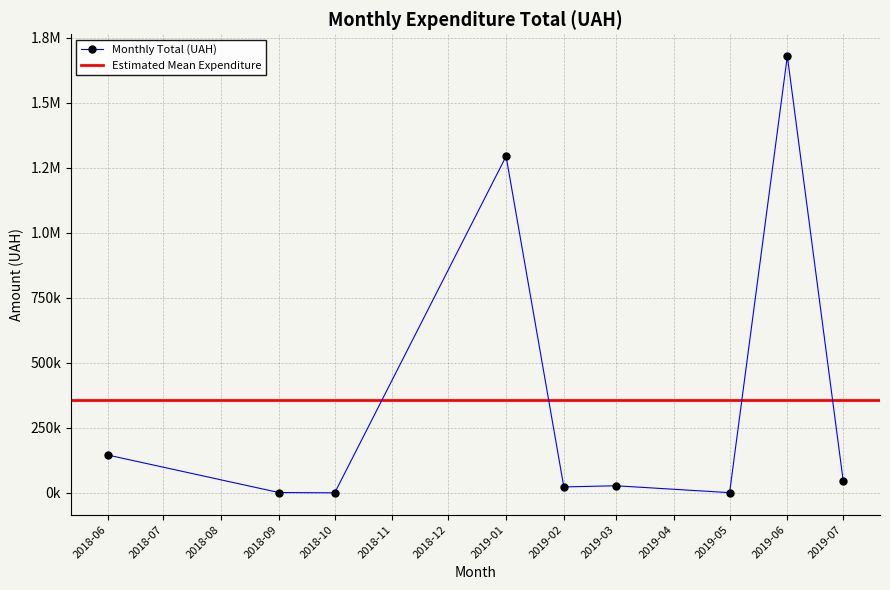

What is the sum of all values?

3242193.3